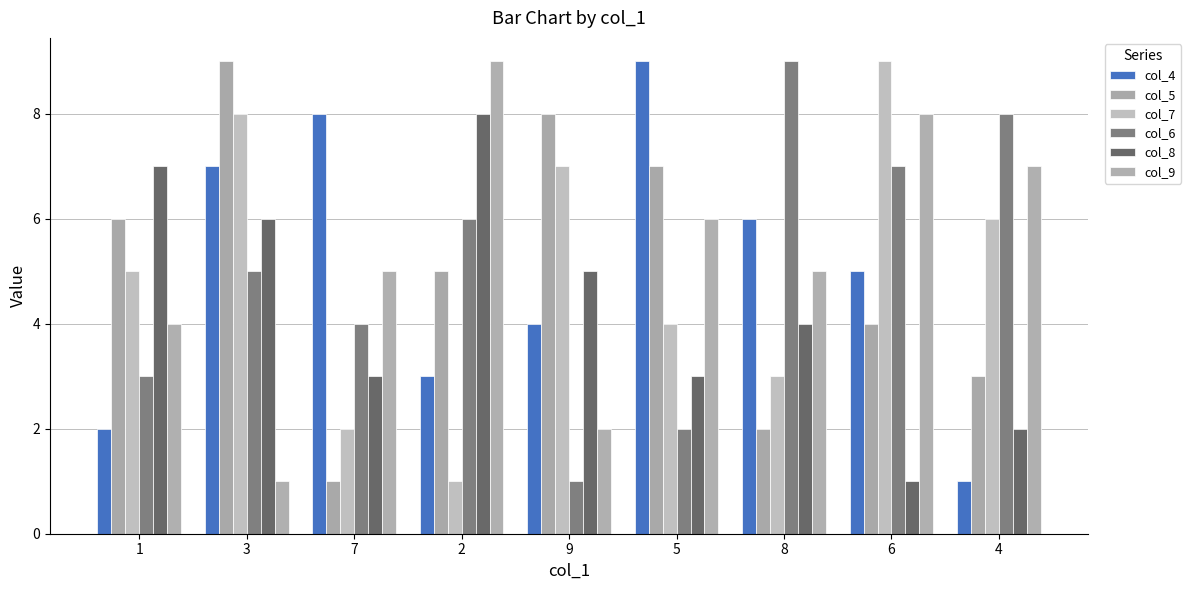

Is the value of col_4 at 6 greater than the value of col_9 at 2?

No